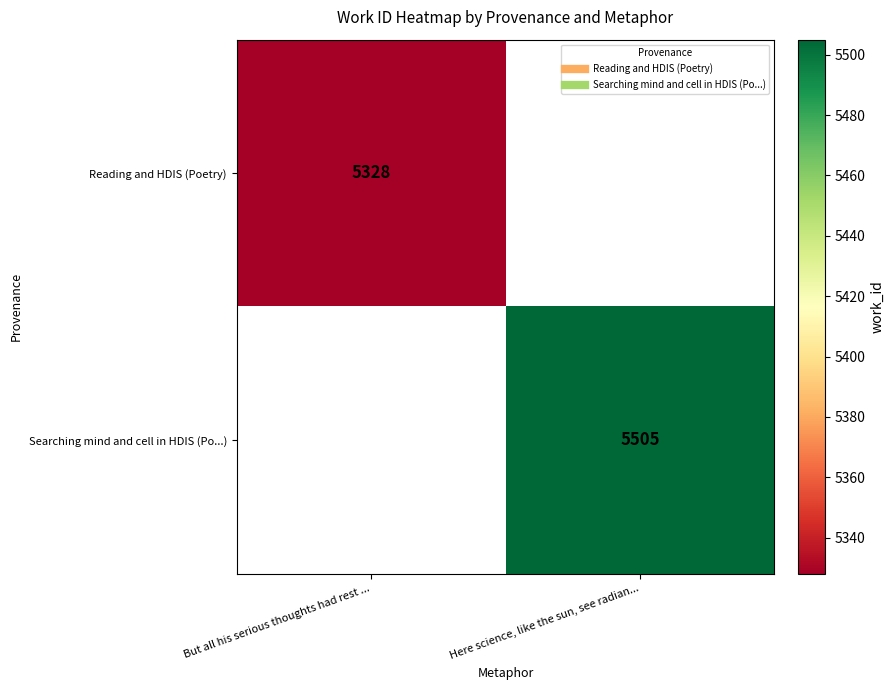

At which label is Reading and HDIS (Poetry) closest to 5328?

But all his serious thoughts had rest ...